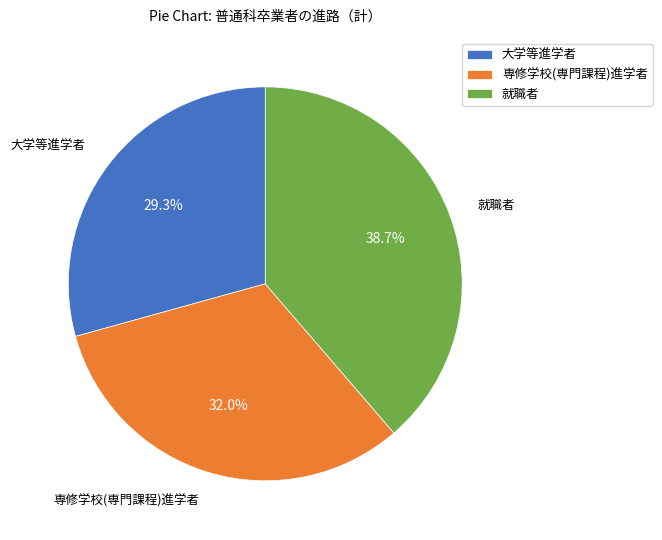

Which slice is the largest?

就職者